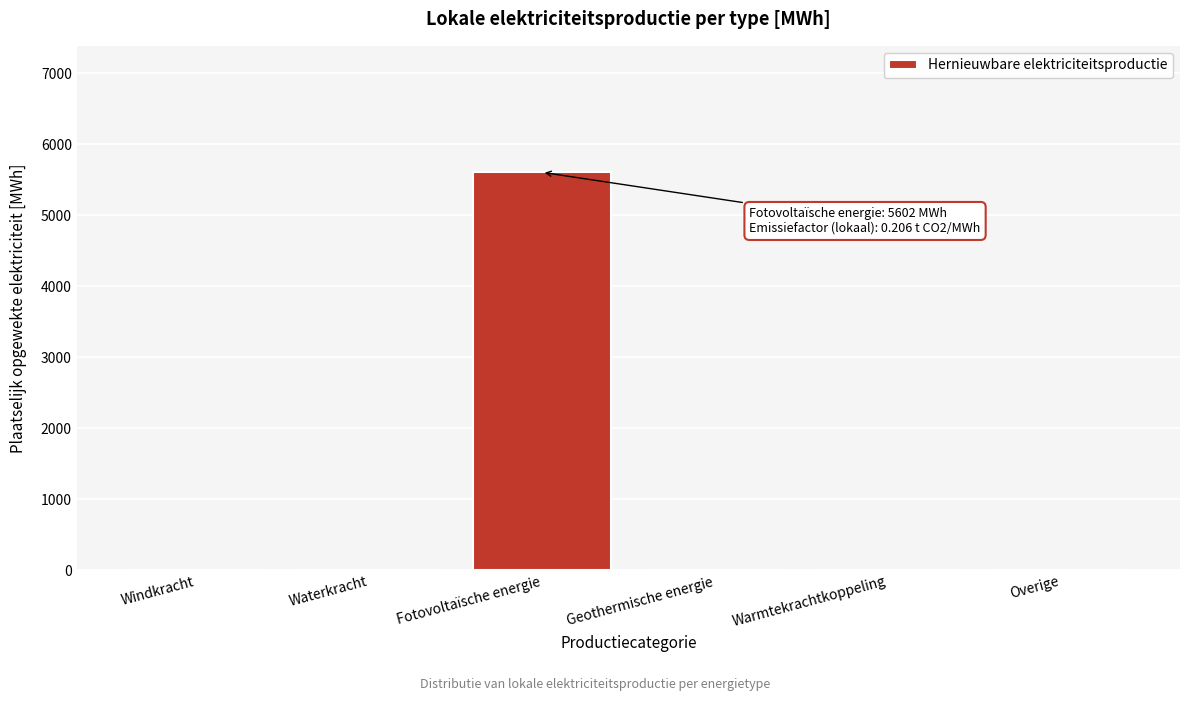

Reading left to right, what are all the values shown in this chart?

Windkracht=0.0	Waterkracht=0.0	Fotovoltaïsche energie=5602.2	Geothermische energie=0.0	Warmtekrachtkoppeling=0.0	Overige=0.0